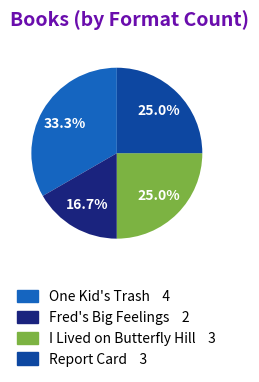

Is Fred's Big Feelings the majority of the pie?

No